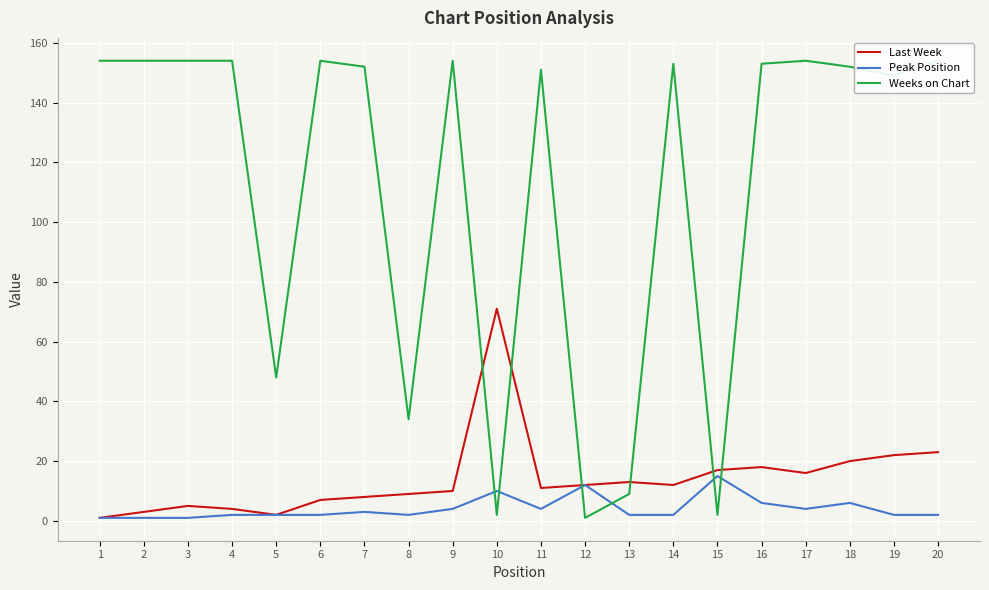

What is the value of the Weeks on Chart point at the 7th from the left?

152